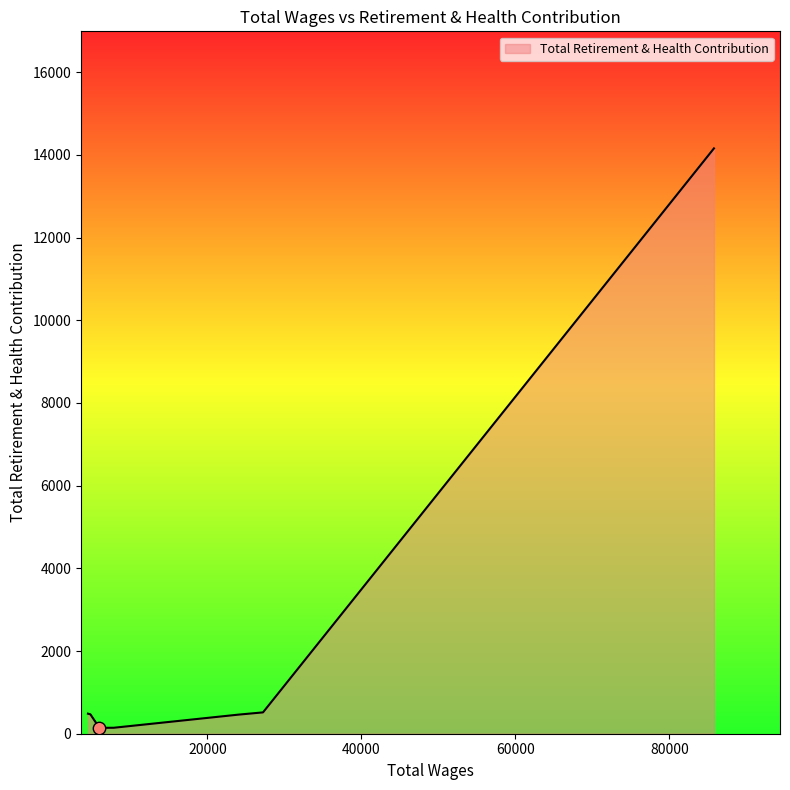

What is the sum of all values?

16375